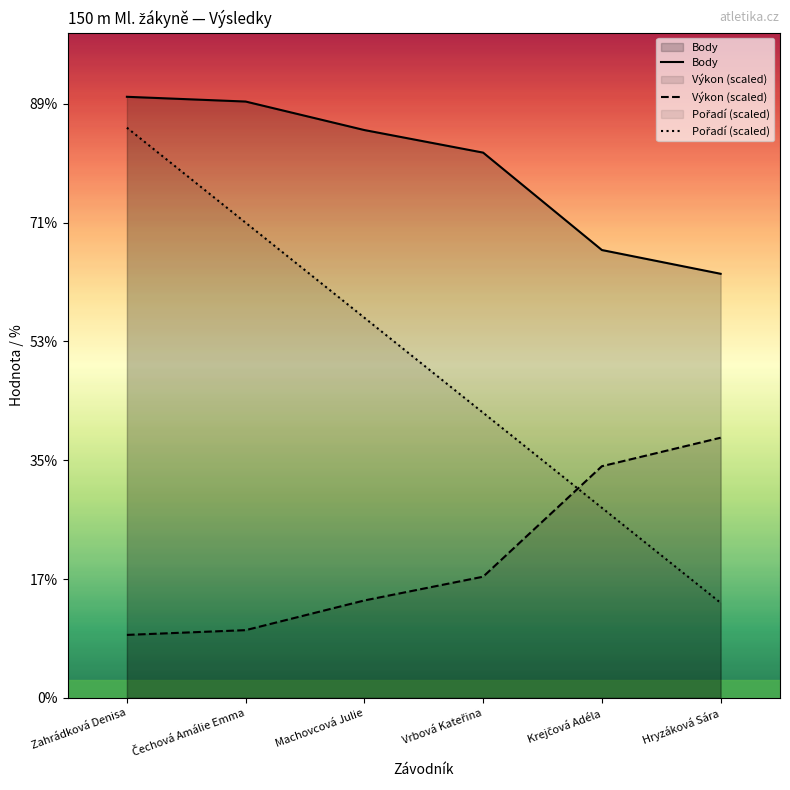

What is the sum of all Body values?

2679.0